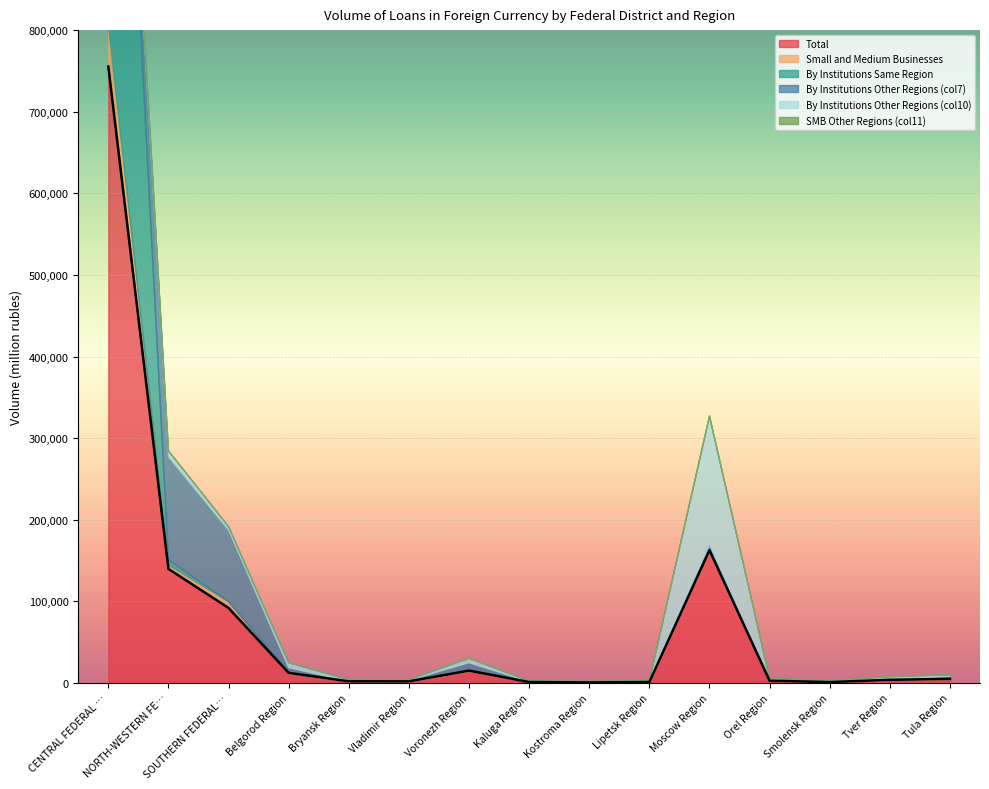

List the labels in order of Total value, smallest first.

Kostroma Region, Smolensk Region, Kaluga Region, Lipetsk Region, Vladimir Region, Bryansk Region, Orel Region, Tver Region, Tula Region, Belgorod Region, Voronezh Region, SOUTHERN FEDERAL DISTRICT, NORTH-WESTERN FEDERAL DISTRICT, Moscow Region, CENTRAL FEDERAL DISTRICT